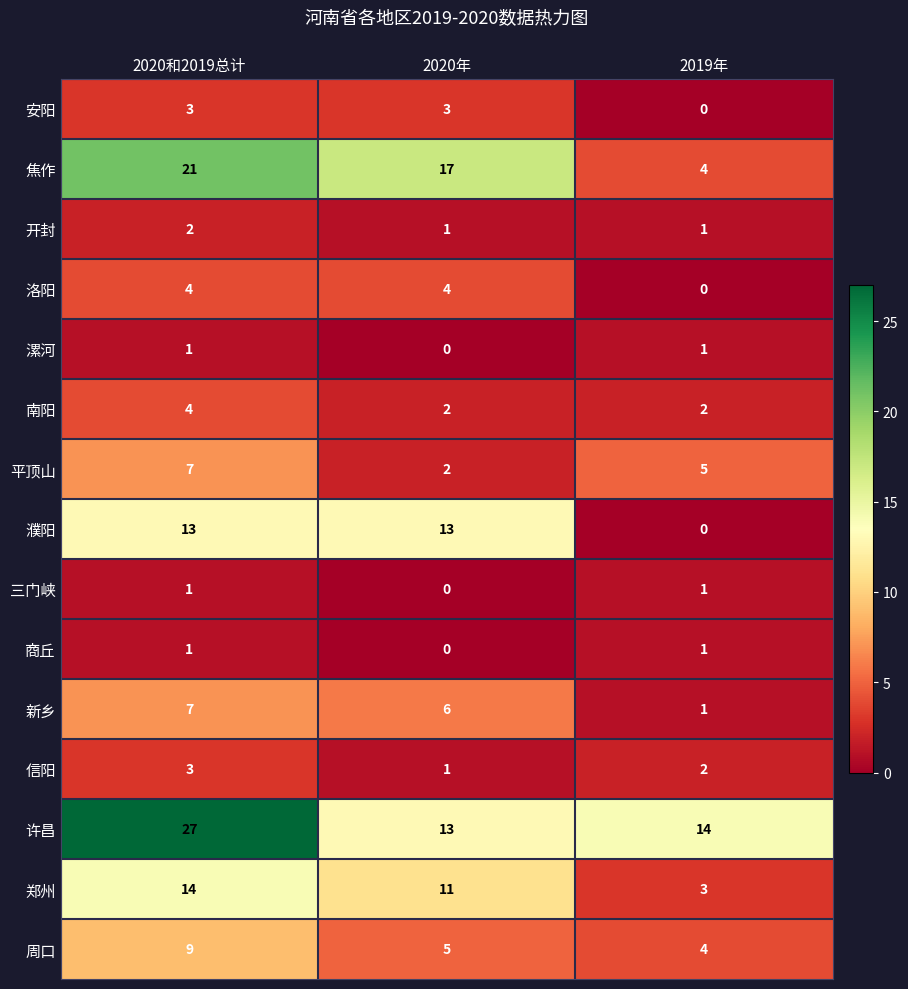

What is the spread (max minus min) of values at 2020年?

17